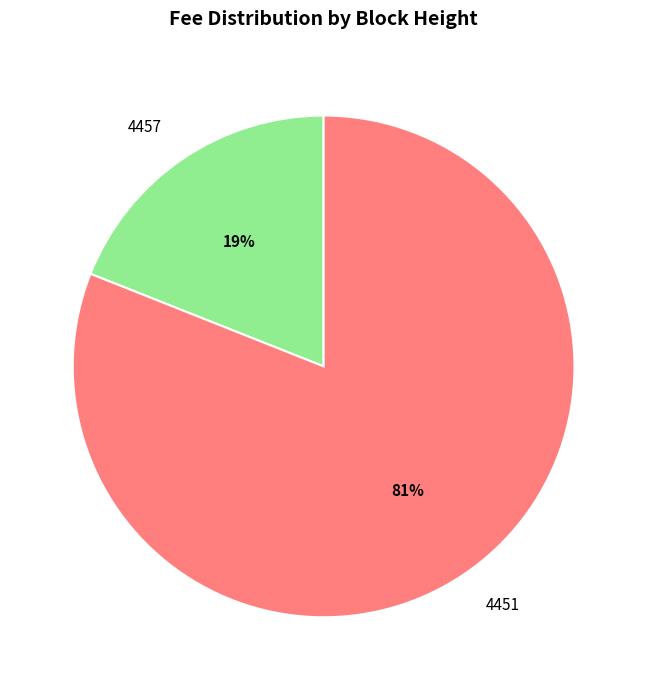

How many segments does this pie chart have?

2